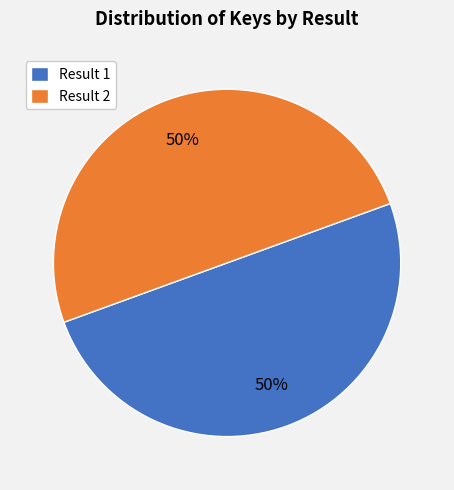

To the nearest percent, what portion does Result 1 represent?

50%